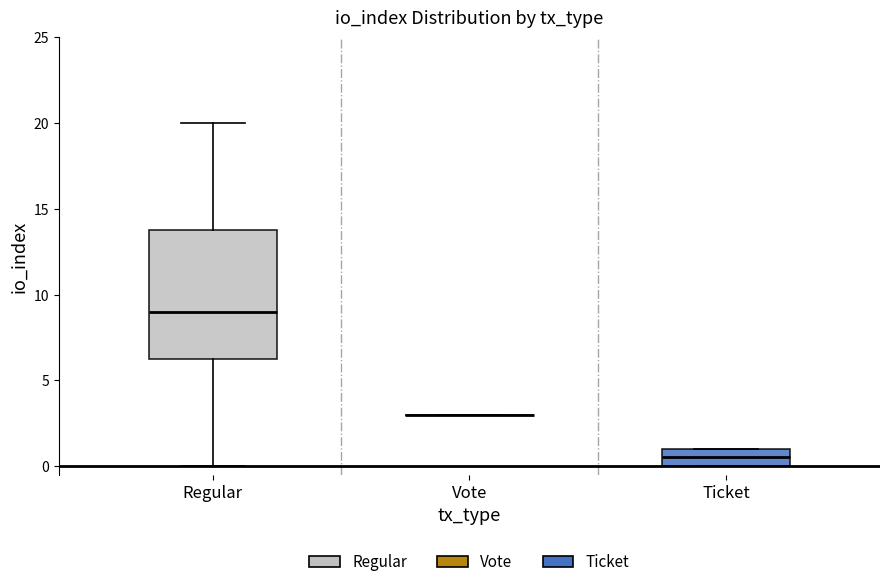

Reading left to right, read every box against the y-axis: the position of its median line, the range the box covers, and the ends of its whiskers. The values are not printed on the chart, so give them approximately, as read against the axis.

Regular: median 9.0, box 6.5 to 14.0, whiskers 0.0 to 20.0
Vote: box collapsed to a line at 3.0, whiskers 3.0 to 3.0
Ticket: median 0.5, box 0.0 to 1.0, whiskers 0.0 to 1.0